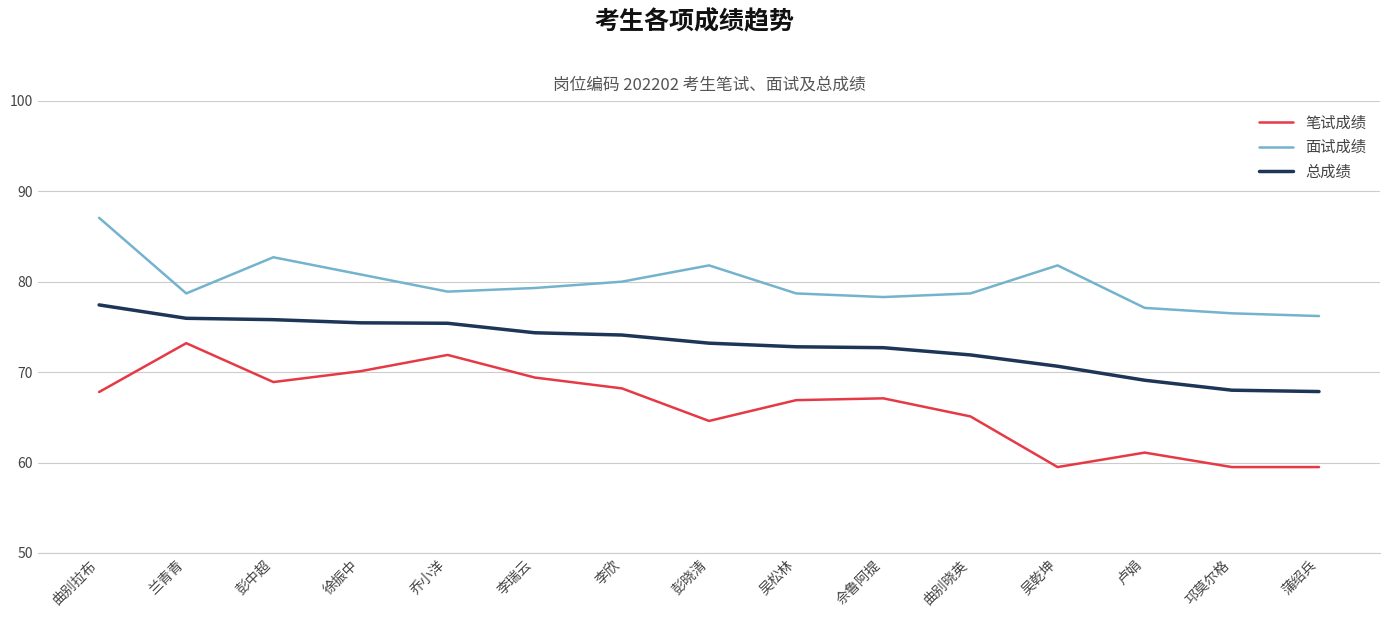

Which category has the highest value in the 面试成绩 series?

曲别拉布